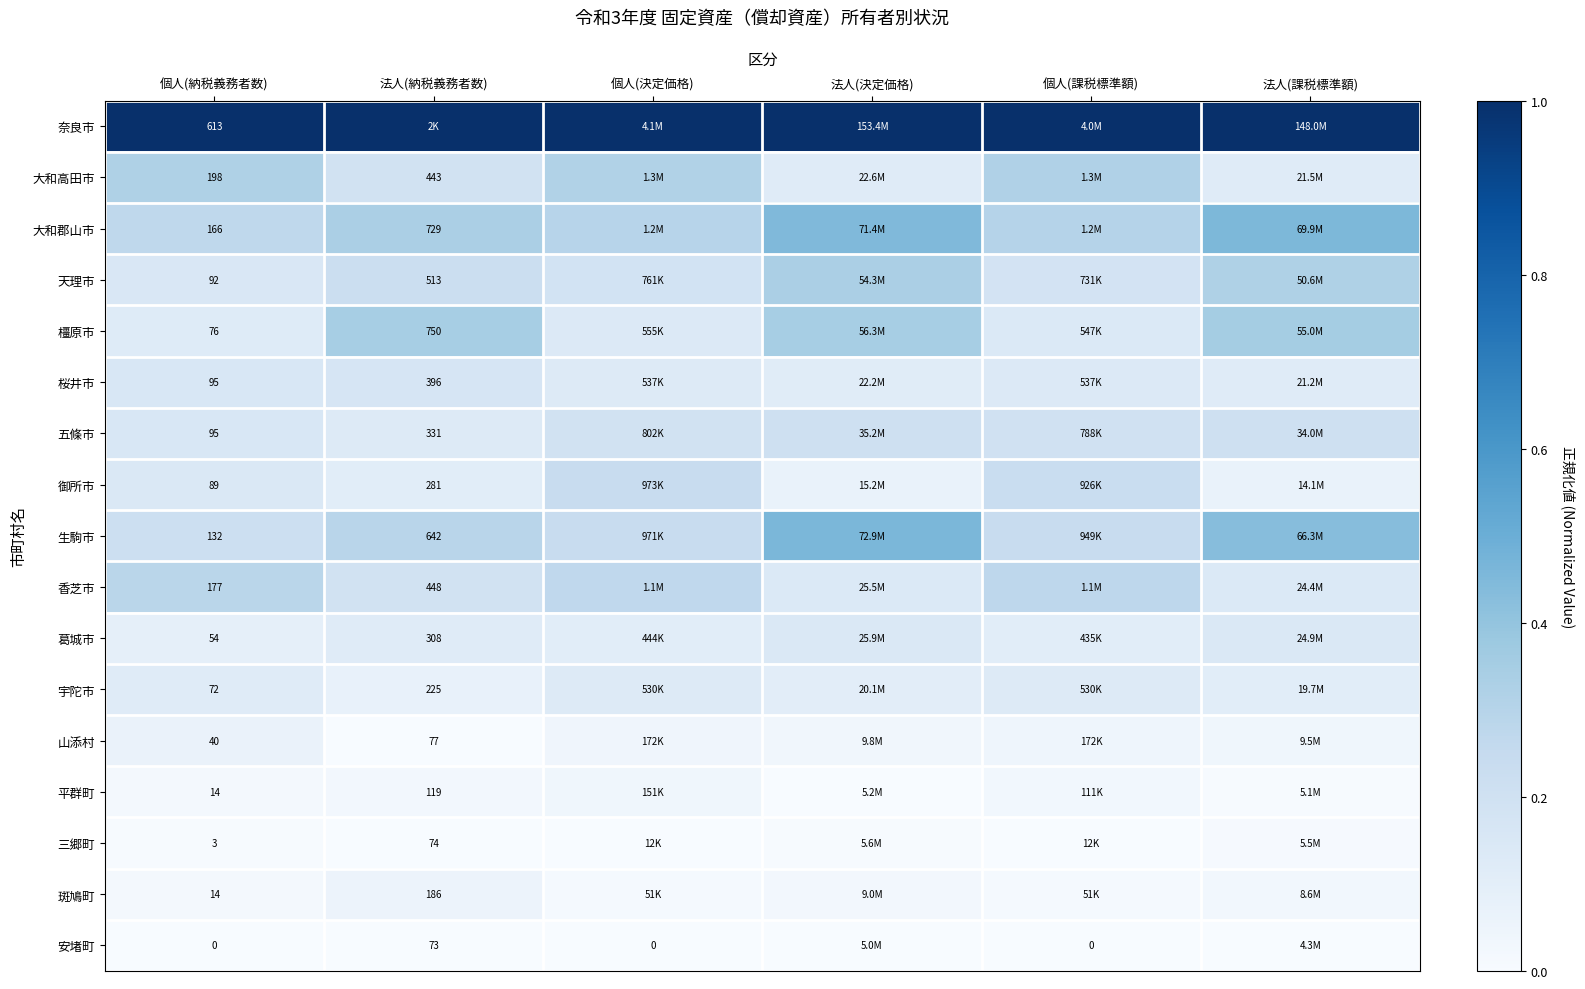

The 安堵町 series shows 0.0 at 法人(納税義務者数). True or false?

True